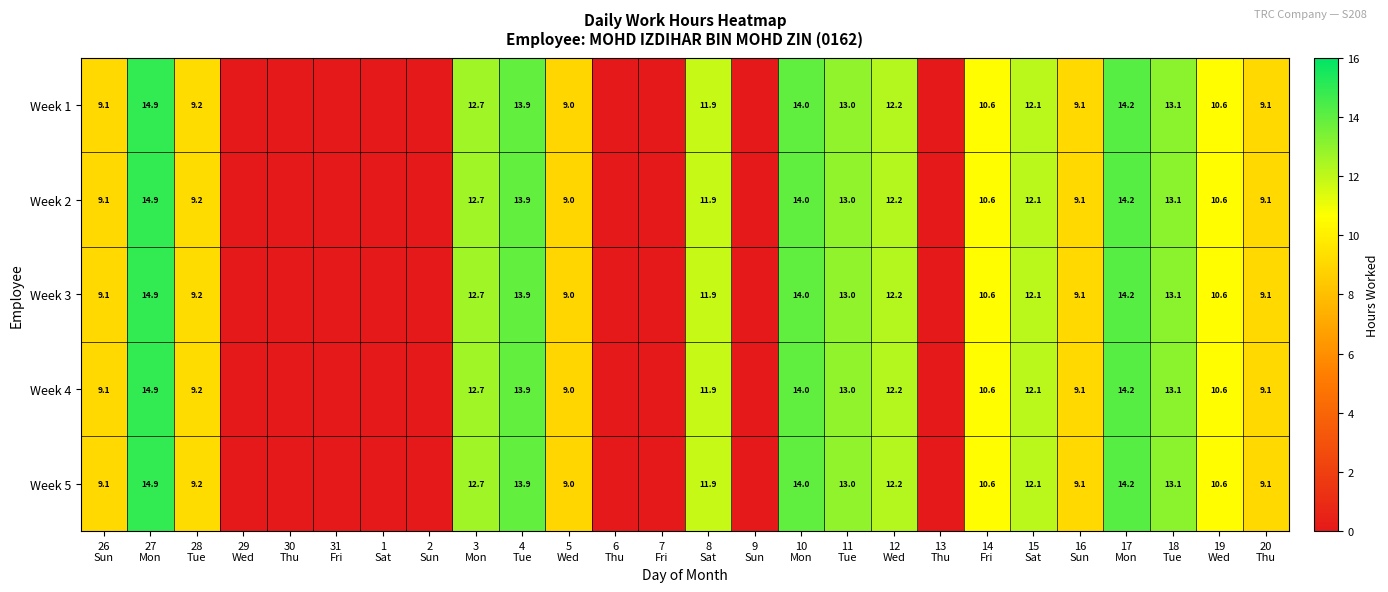

List the labels in order of Week 5 value, smallest first.

29 Wed, 30 Thu, 31 Fri, 1 Sat, 2 Sun, 6 Thu, 7 Fri, 9 Sun, 13 Thu, 5 Wed, 16 Sun, 26 Sun, 20 Thu, 28 Tue, 19 Wed, 14 Fri, 8 Sat, 15 Sat, 12 Wed, 3 Mon, 11 Tue, 18 Tue, 4 Tue, 10 Mon, 17 Mon, 27 Mon